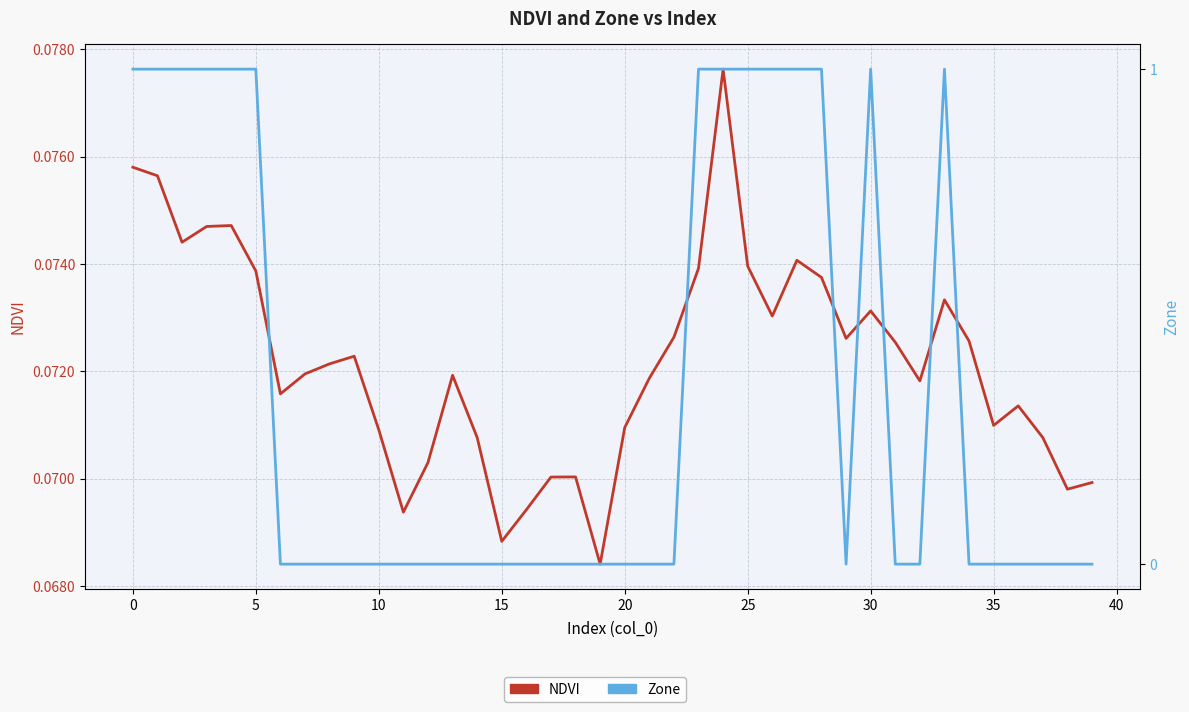

Is the value of NDVI at 35 greater than the value of Zone at 37?

Yes